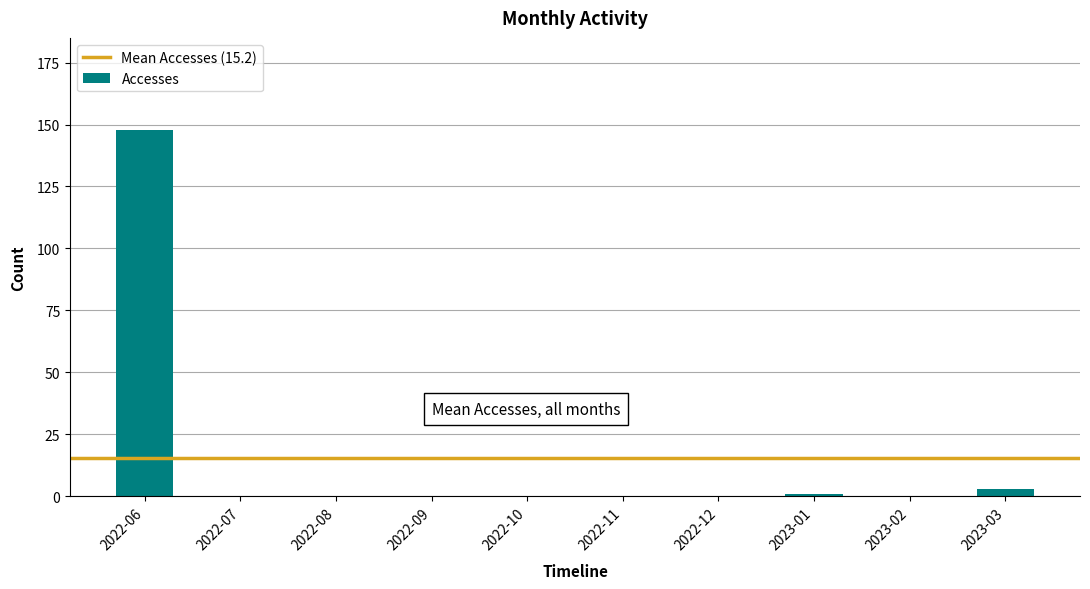

Between 2022-06 and 2022-08, which is larger?

2022-06